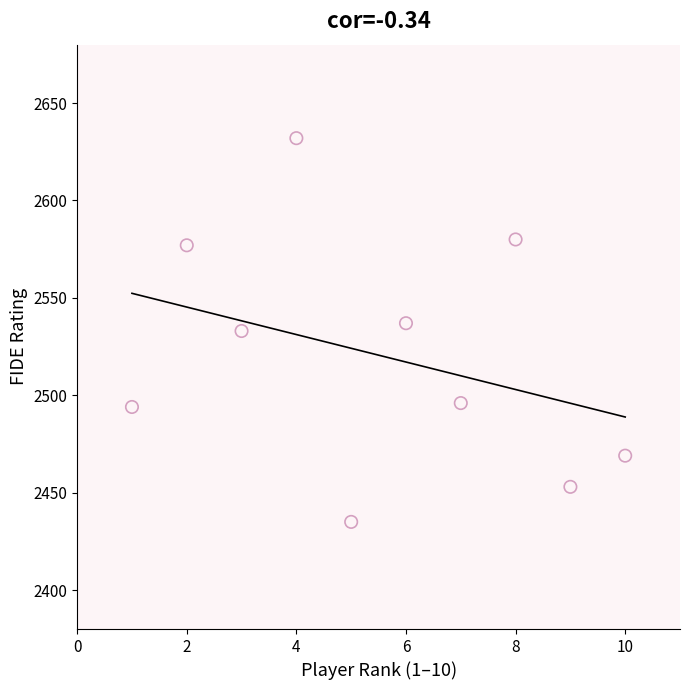

What is the range of Y values (max minus min)?

197